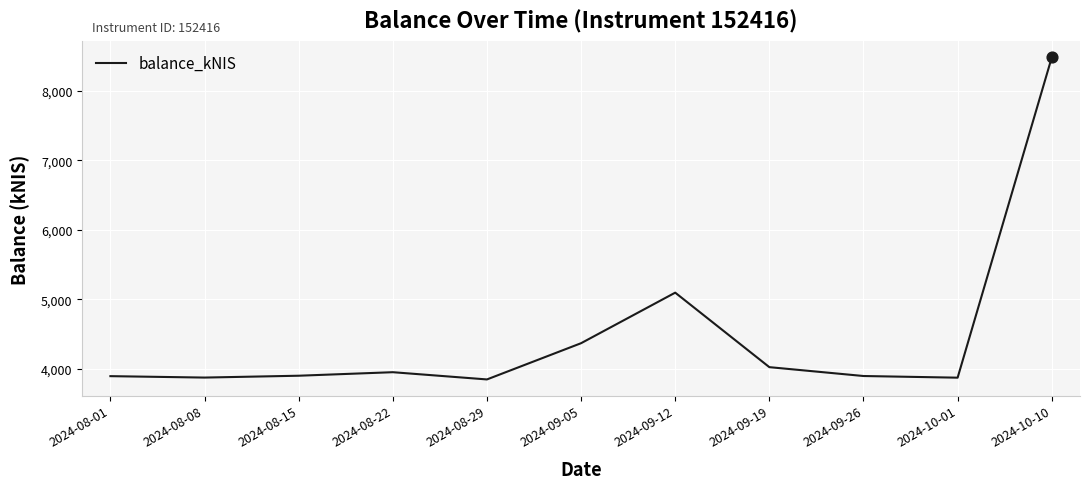

What is the change in value from 2024-08-15 to 2024-08-22?

+50.7